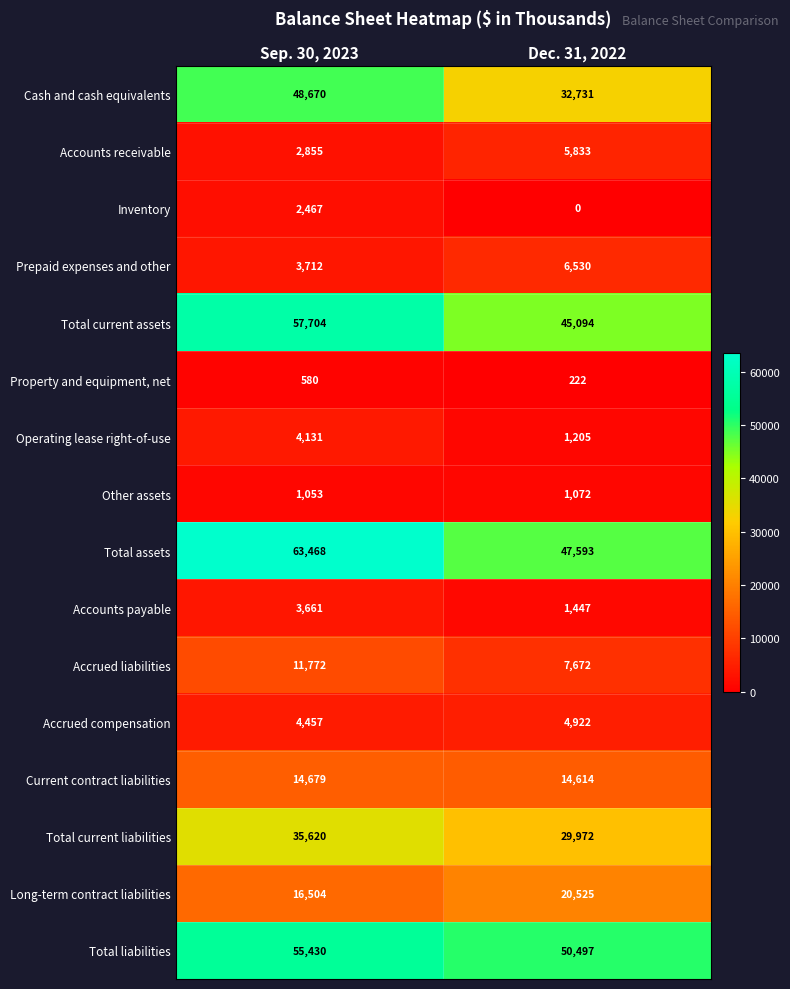

Between Sep. 30, 2023 and Dec. 31, 2022, which series saw the biggest shift?

Cash and cash equivalents